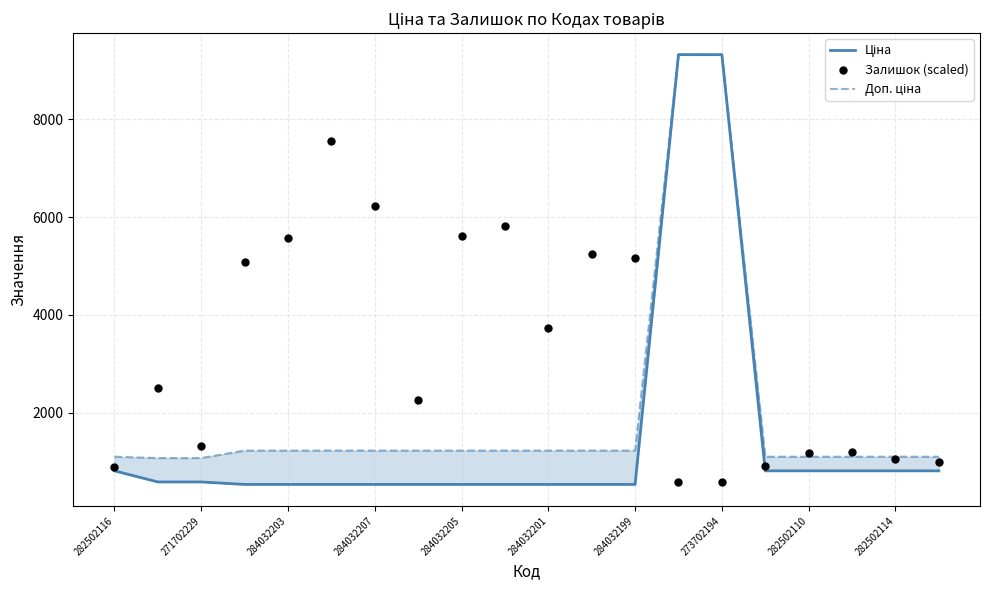

At which category is the sum across all series the highest?

273702194